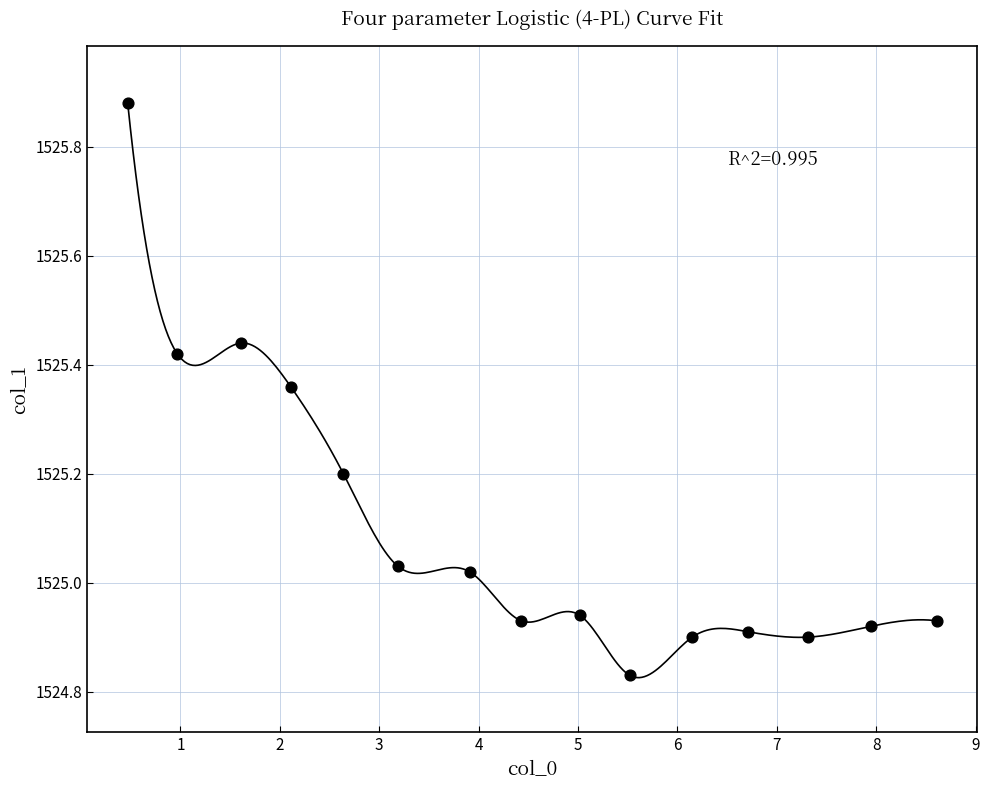

What is the range of X values (max minus min)?

8.1